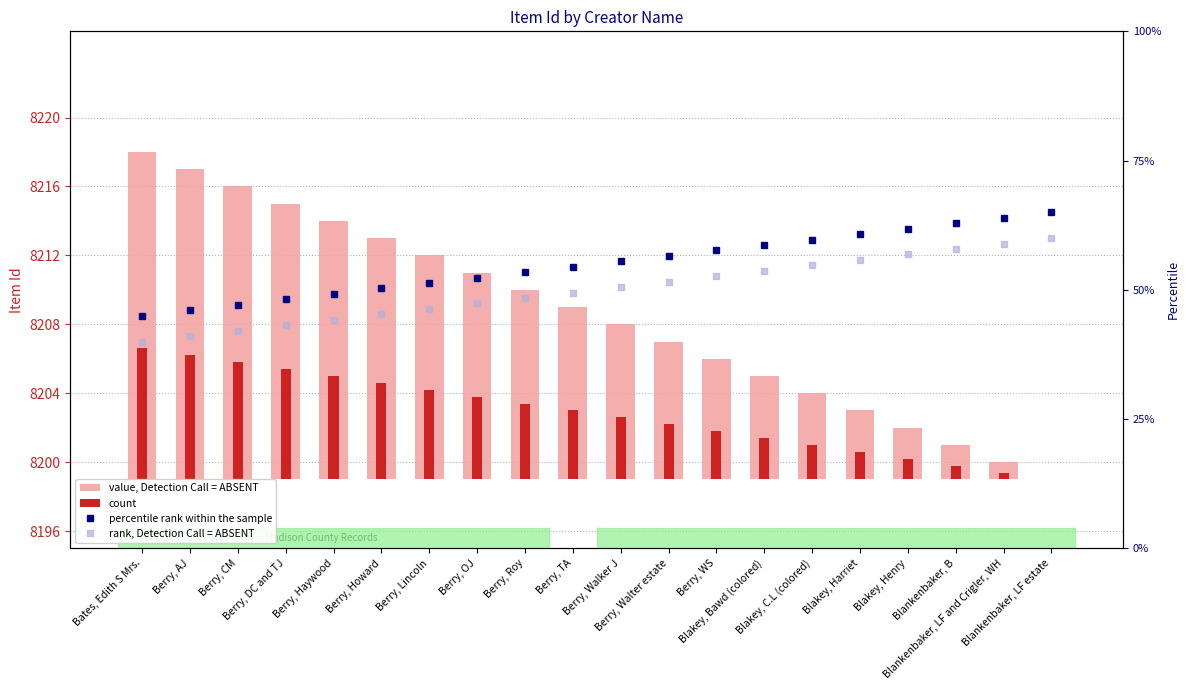

Reading left to right, extract all data points from this chart.

value, Detection Call = ABSENT: 19.0	18.0	17.0	16.0	15.0	14.0	13.0	12.0	11.0	10.0	9.0	8.0	7.0	6.0	5.0	4.0	3.0	2.0	1.0	0.0
count: 7.6	7.2	6.8	6.4	6.0	5.6	5.2	4.8	4.4	4.0	3.6	3.2	2.8	2.4	2.0	1.6	1.2	0.8	0.4	0.0
percentile rank within the sample: 45.0	46.1	47.1	48.2	49.2	50.3	51.3	52.4	53.4	54.5	55.5	56.6	57.6	58.7	59.7	60.8	61.8	62.9	63.9	65.0
rank, Detection Call = ABSENT: 40.0	41.1	42.1	43.2	44.2	45.3	46.3	47.4	48.4	49.5	50.5	51.6	52.6	53.7	54.7	55.8	56.8	57.9	58.9	60.0